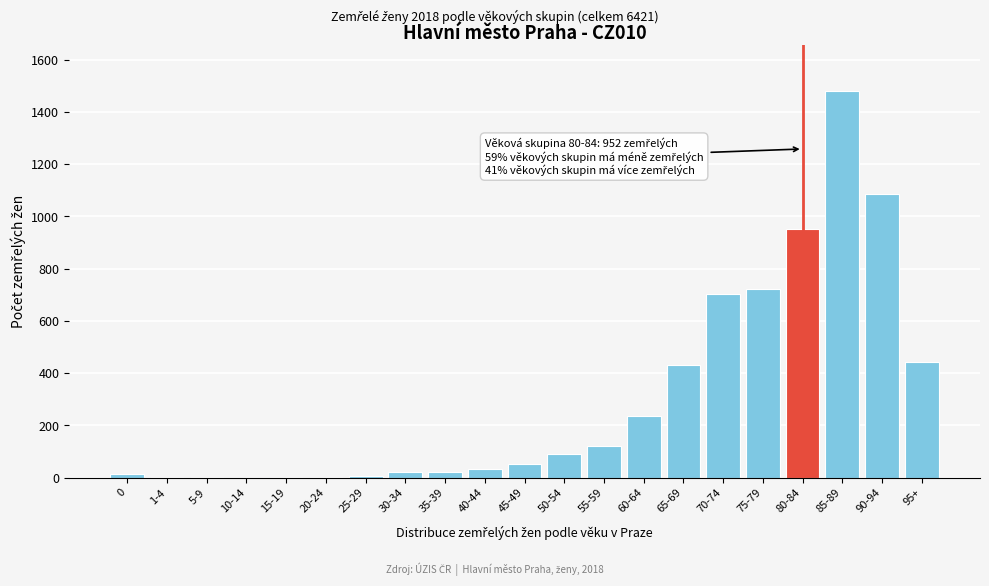

Which label corresponds to the largest value in the chart?

85-89